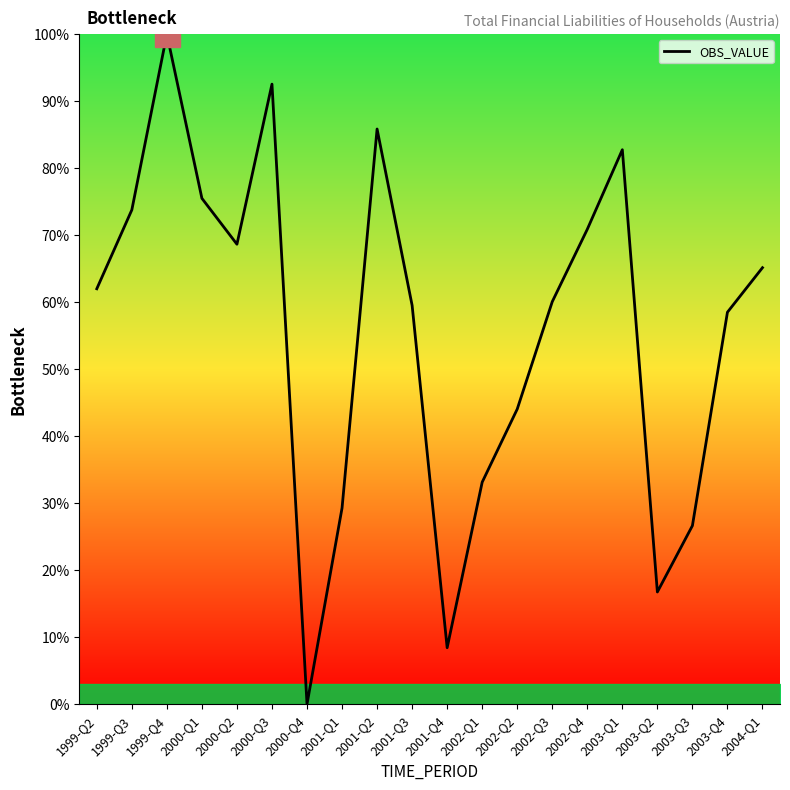

Where is the data nearest to the value 50?

2002-Q2